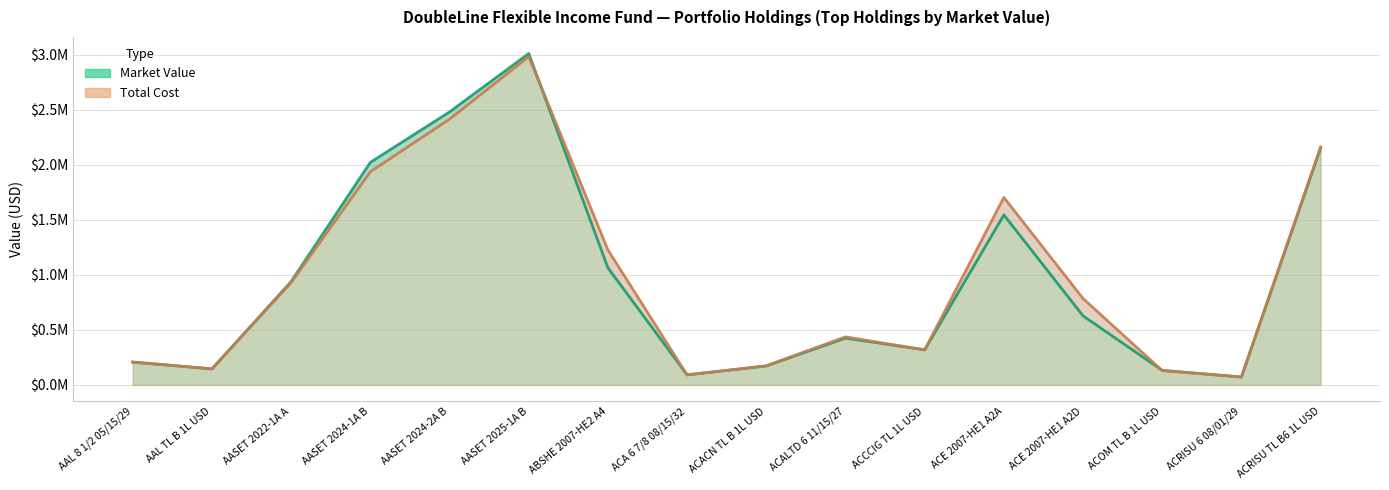

Reading left to right, list all the values displayed in this chart.

Market Value: 208243.4	144753.1	938519.4	2020818.1	2478866.5	3009580.3	1063522.6	91318.4	171571.2	424881.5	318493.9	1543872.8	626592.8	131997.9	71946.4	2151731.9
Total Cost: 205000.0	146250.0	929364.0	1936131.4	2413679.0	2981351.5	1226271.1	90000.0	173250.0	436218.8	318007.3	1702610.8	784646.3	129262.5	70867.5	2161382.4